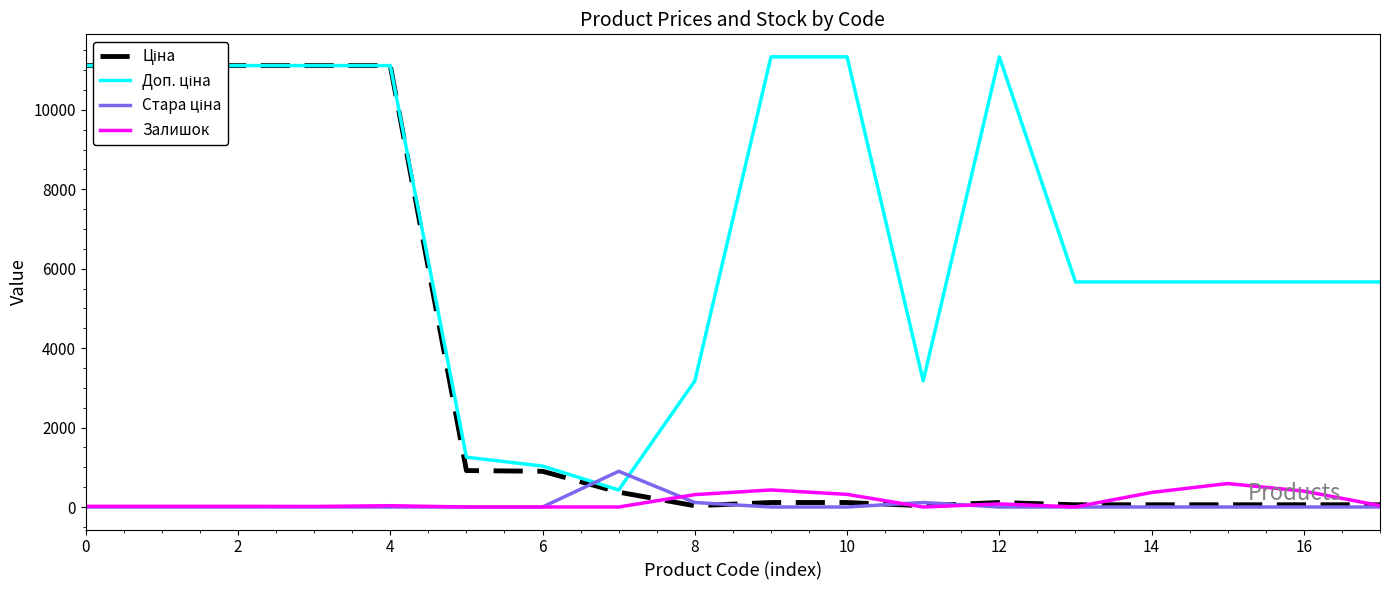

Reading left to right, what are all the values shown in this chart?

Ціна: 11113.6	11113.6	11113.6	11113.6	11113.6	917.2	899.5	373.9	31.7	113.3	113.3	31.7	113.3	56.7	56.7	56.7	56.7	56.7
Доп. ціна: 11113.6	11113.6	11113.6	11113.6	11113.6	1254.8	1030.8	429.0	3174.0	11334.0	11334.0	3174.0	11334.0	5667.0	5667.0	5667.0	5667.0	5667.0
Стара ціна: 0.0	0.0	0.0	0.0	0.0	0.0	0.0	899.5	113.3	0.0	0.0	113.3	0.0	0.0	0.0	0.0	0.0	0.0
Залишок: 17.0	17.0	17.0	14.0	33.0	0.0	0.0	0.0	312.0	429.0	318.0	0.0	78.0	2.0	367.0	591.0	400.0	36.0